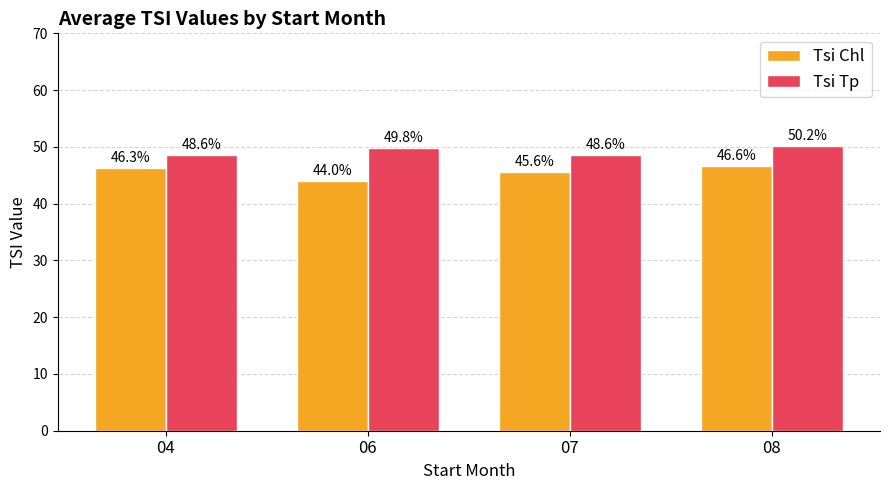

Which series changed the most between 06 and 07?

Tsi Chl